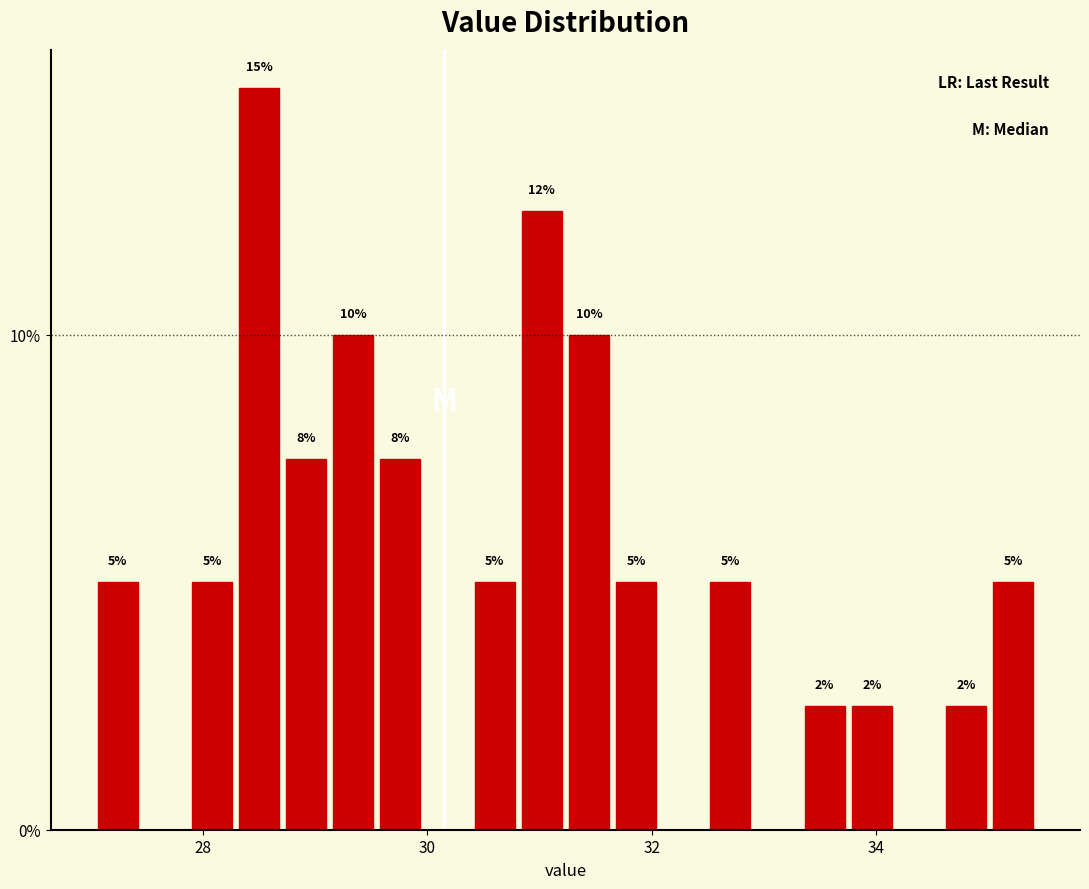

Read against the x-axis, roughly where is the centre of the tallest bar?

28.6